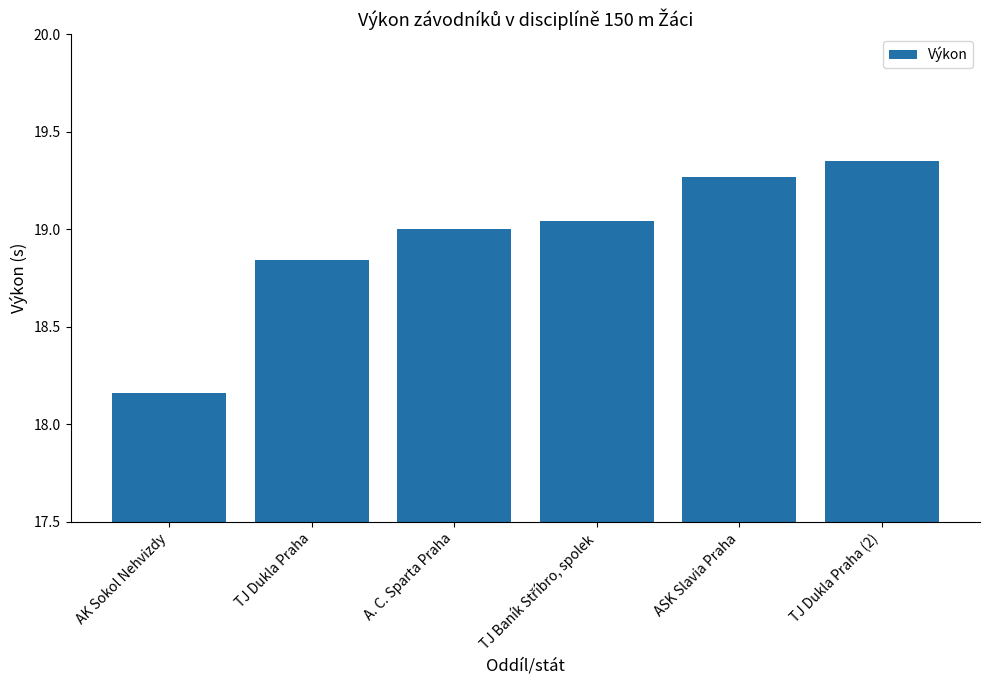

Where is the data nearest to the value 18?

AK Sokol Nehvizdy